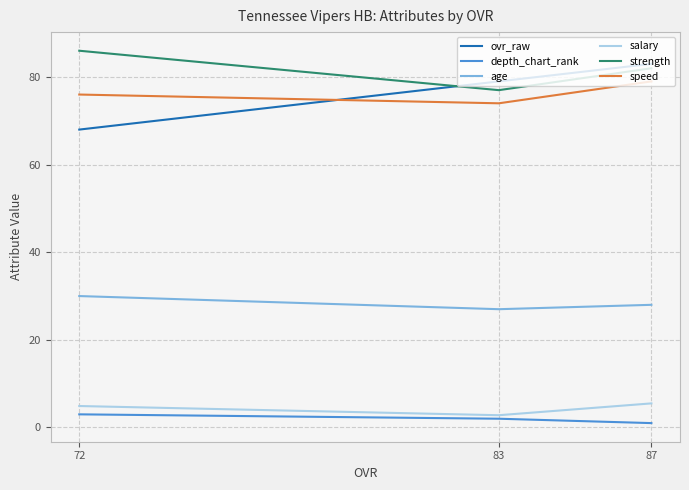

What are all the series names shown in the legend?

ovr_raw, depth_chart_rank, age, salary, strength, speed